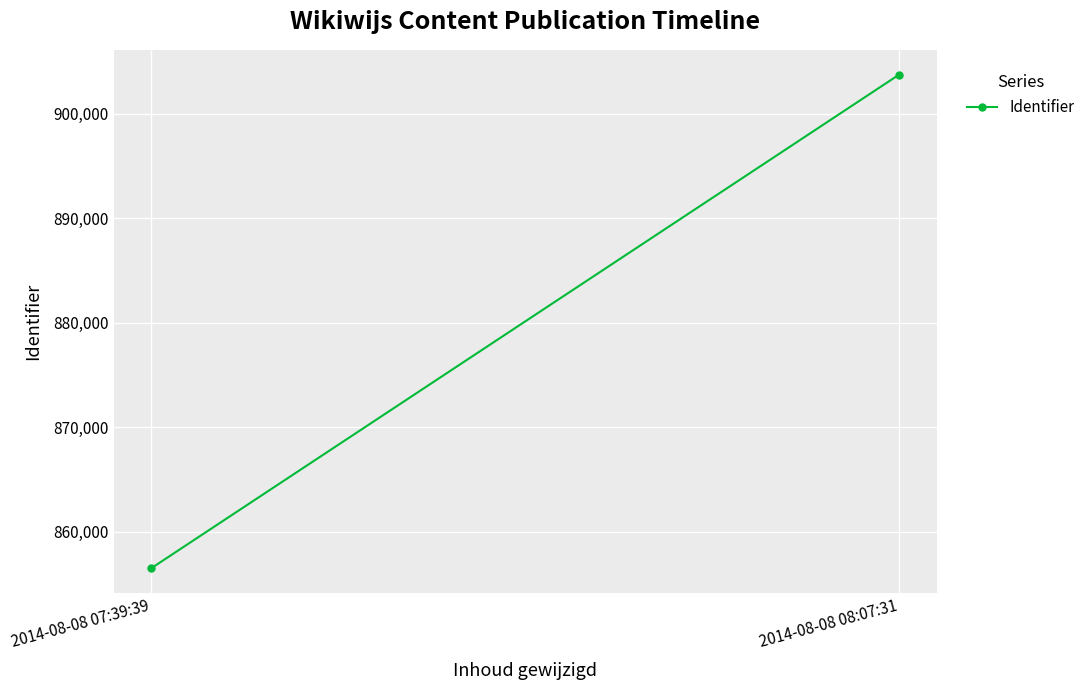

Reading left to right, list all the values displayed in this chart.

2014-08-08 07:39:39=856532	2014-08-08 08:07:31=903743